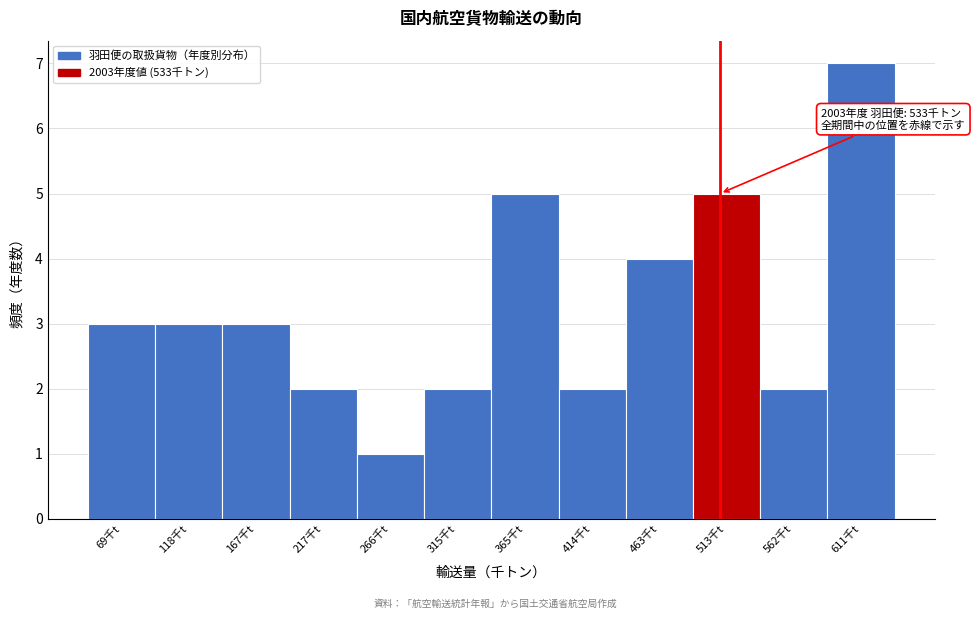

Reading right to left, list all the values displayed in this chart.

7	2	5	4	2	5	2	1	2	3	3	3